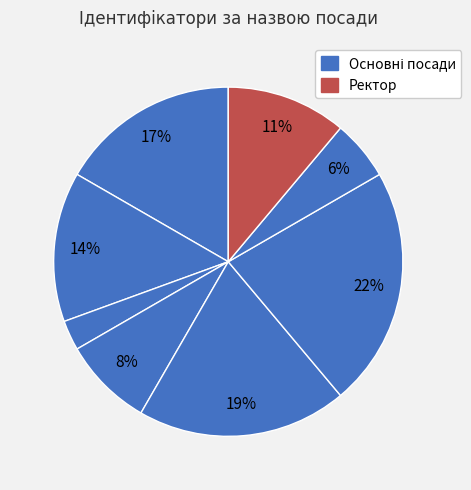

Count the number of slices in the pie.

8